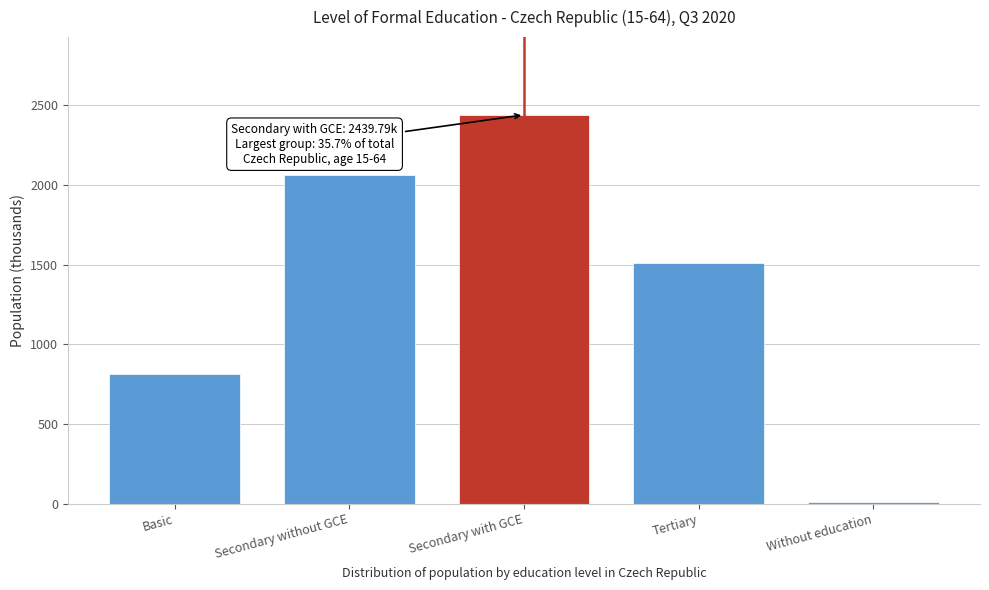

Reading left to right, what are all the values shown in this chart?

Basic=816.8	Secondary without GCE=2063.5	Secondary with GCE=2439.8	Tertiary=1507.8	Without education=13.2